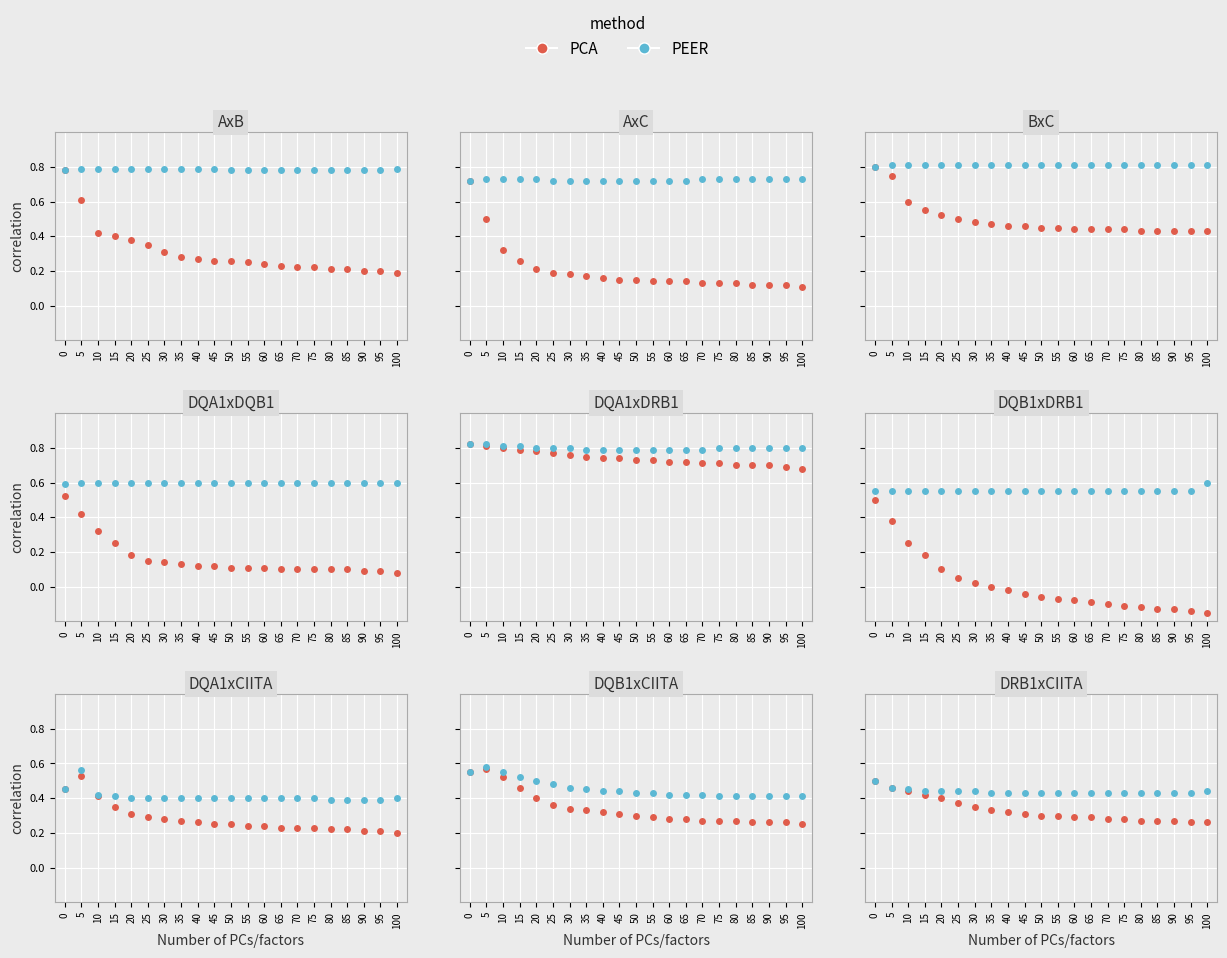

What is the value of the PEER point at the 18th from the left?

0.4